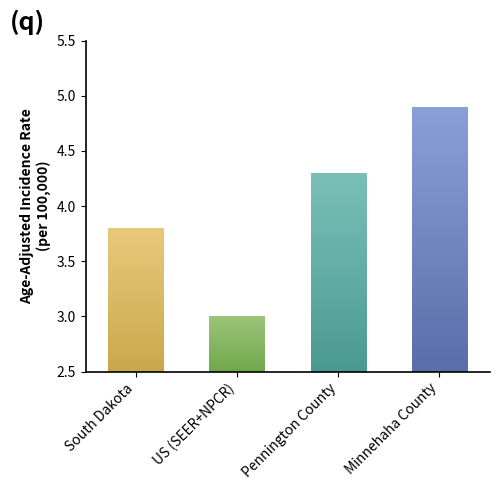

At which category does the chart reach its peak across all series?

Minnehaha County